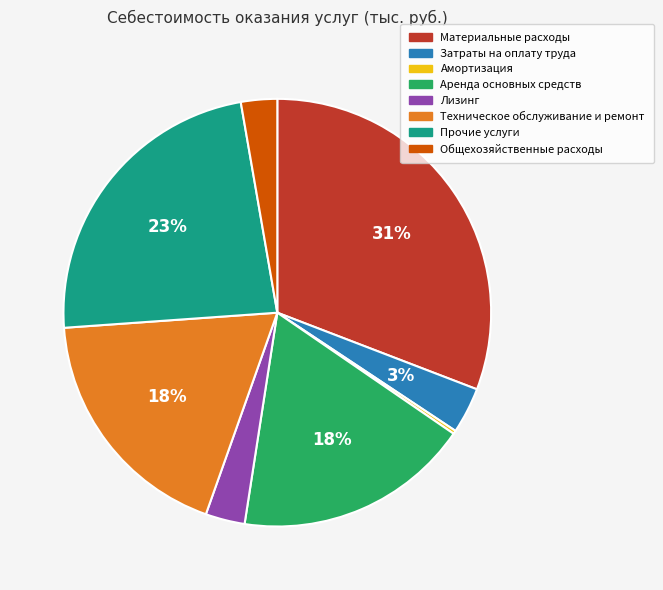

What is the largest slice in the pie chart?

Материальные расходы